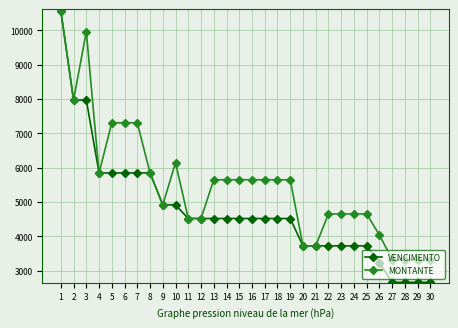

Rank the series by their average value, from highest to lowest.

MONTANTE, VENCIMENTO